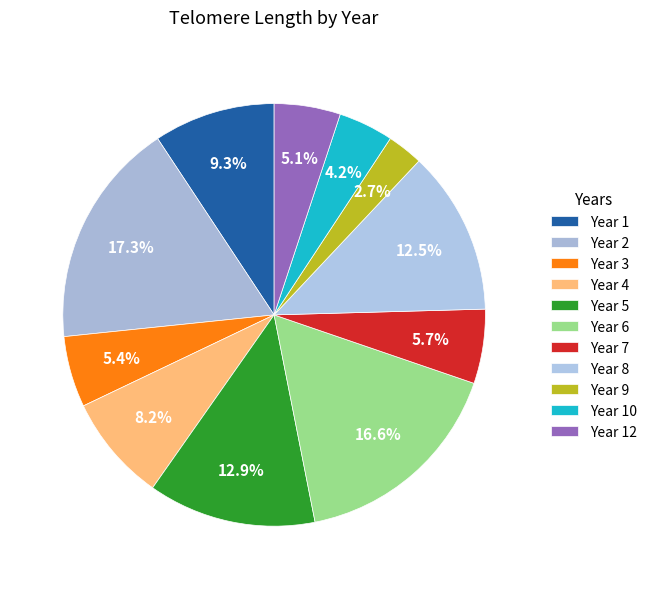

Count the number of slices in the pie.

11